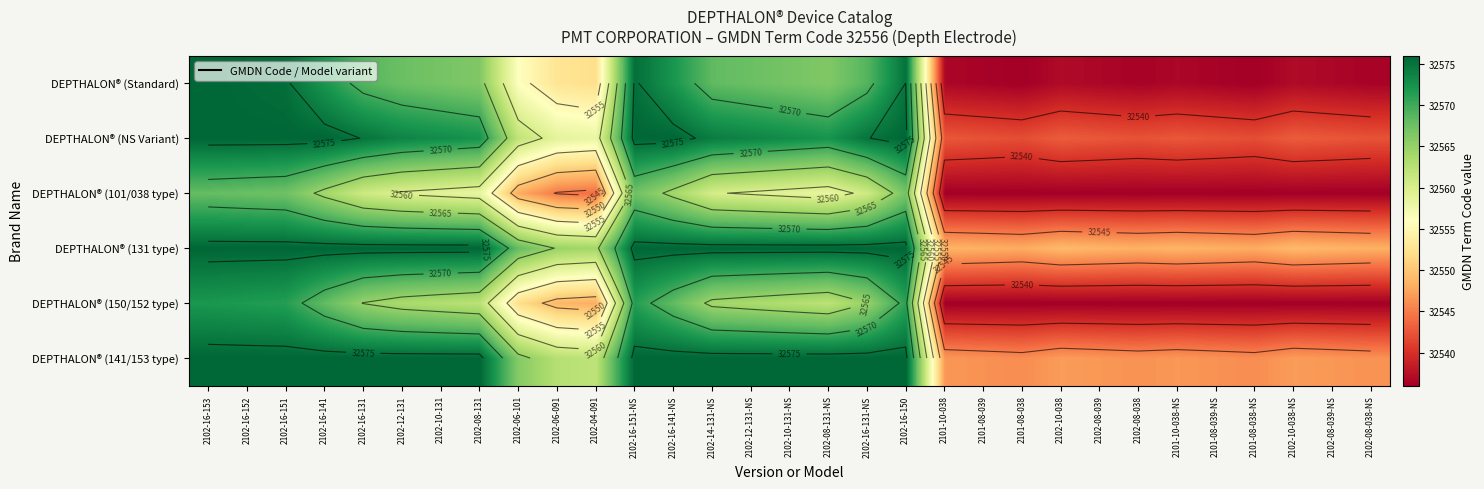

True or false: DEPTHALON® (131 type) has a value of 32576.0 at 2102-16-151.

True